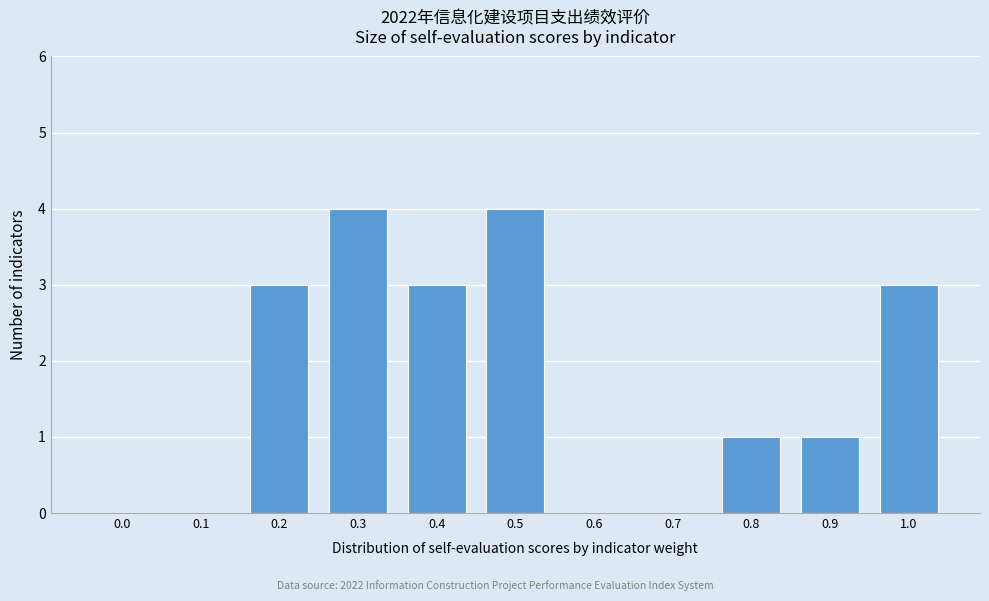

Reading right to left, list all the values displayed in this chart.

1.0=3	0.9=1	0.8=1	0.7=0	0.6=0	0.5=4	0.4=3	0.3=4	0.2=3	0.1=0	0.0=0